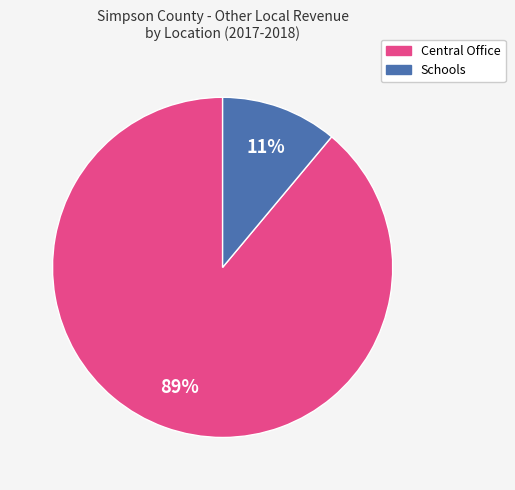

Does any single category account for the majority?

Yes